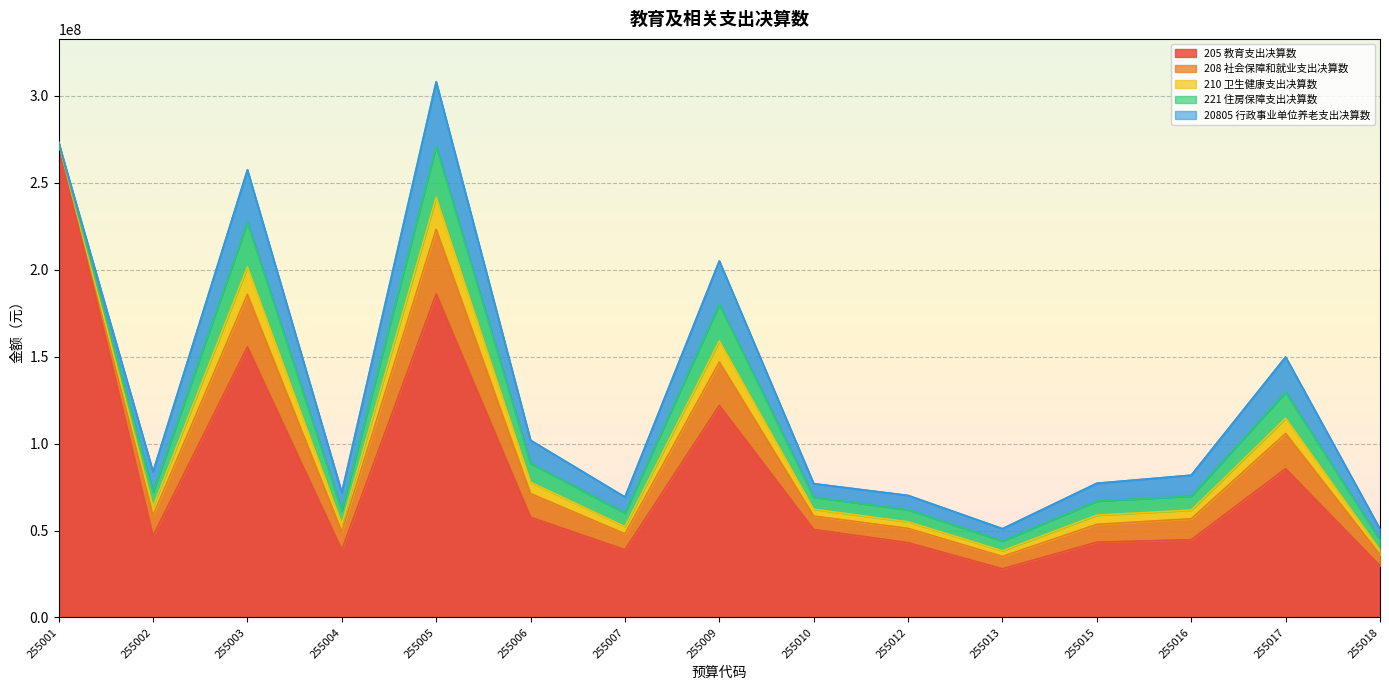

At 255016, list the series in order from largest to smallest.

205 教育支出决算数, 208 社会保障和就业支出决算数, 20805 行政事业单位养老支出决算数, 221 住房保障支出决算数, 210 卫生健康支出决算数